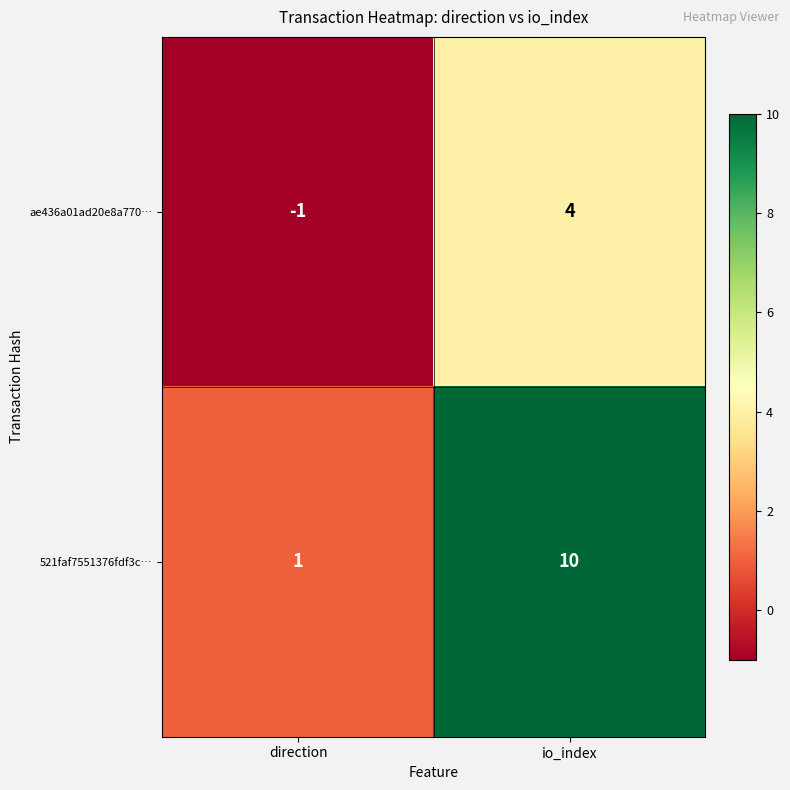

At which category is the sum across all series the highest?

io_index